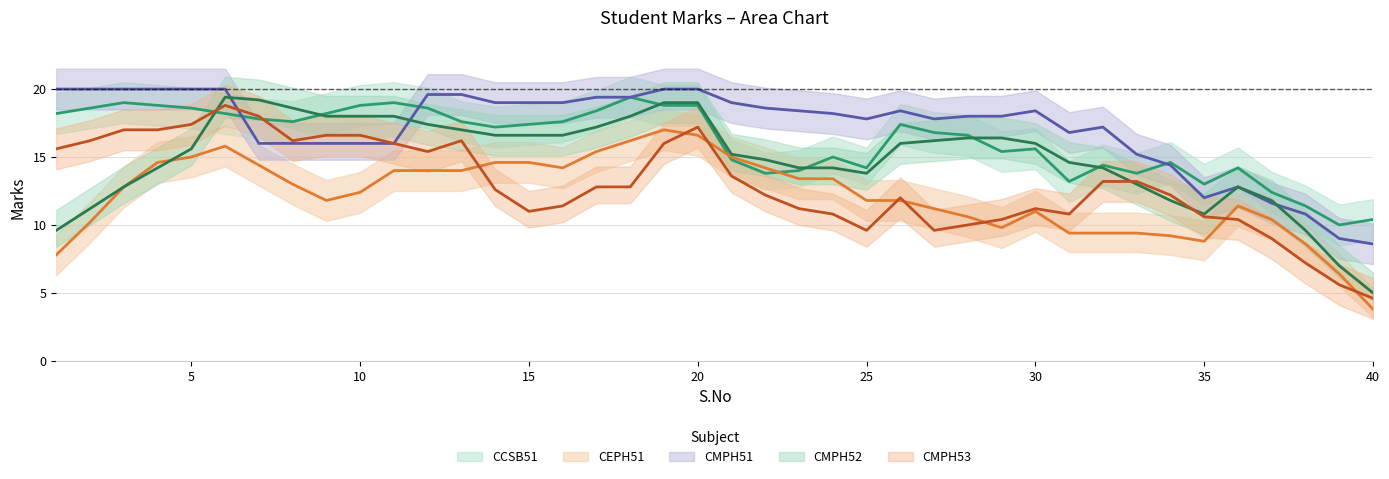

True or false: CMPH53 has more than 1 interior local peaks.

True